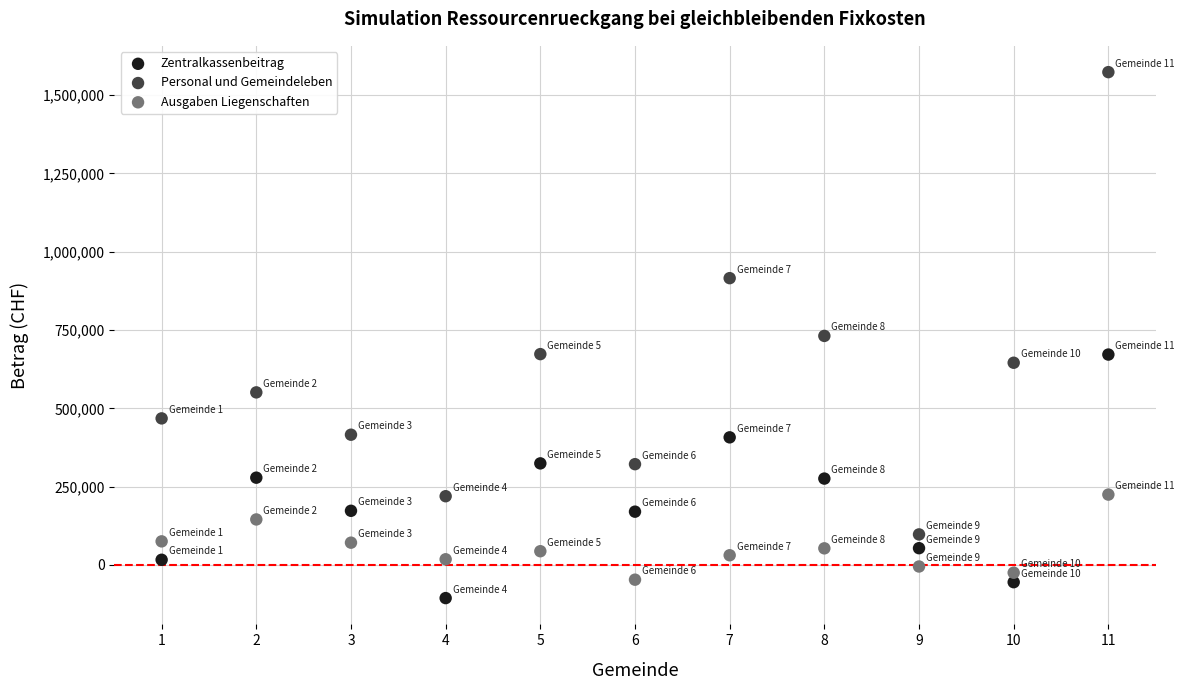

Which series contains the lowest Y value?

Zentralkassenbeitrag